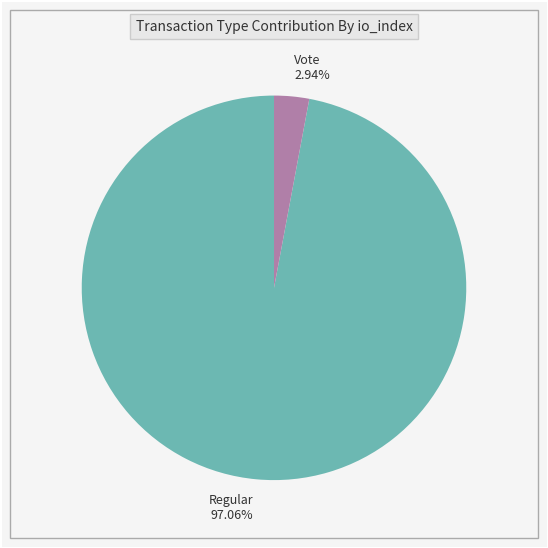

Do Vote 2.94% and Regular 97.06% together represent more than half of the pie?

Yes